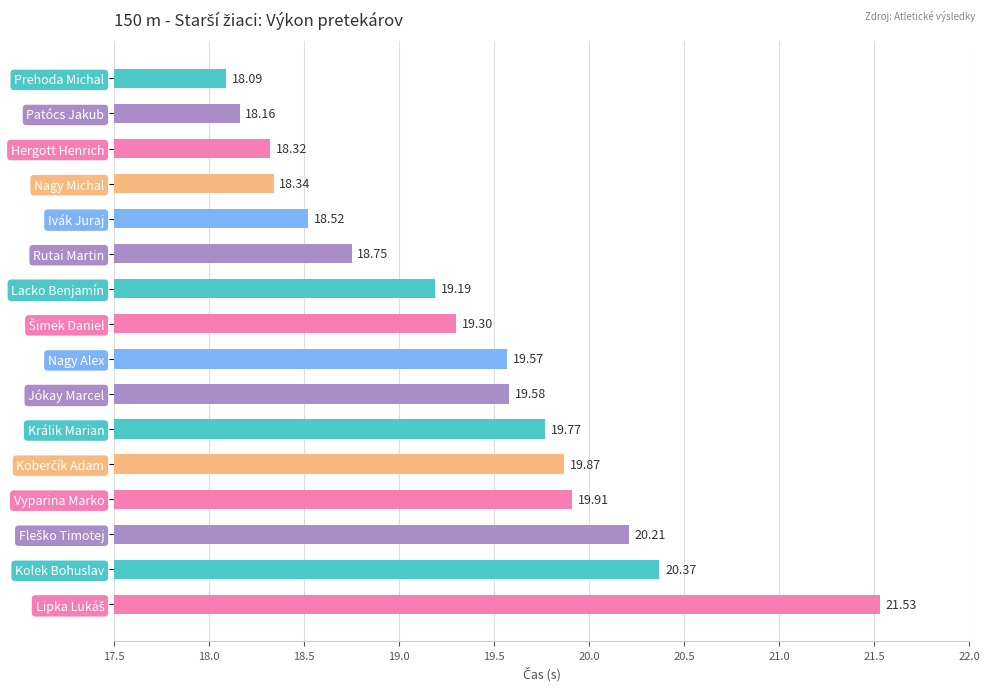

At which category does the chart reach its minimum across all series?

Prehoda Michal